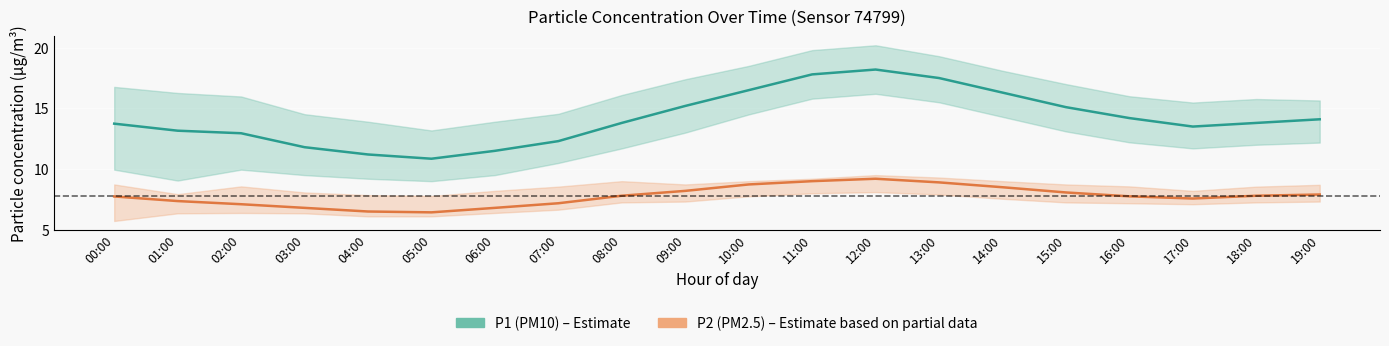

How many values in the P1 series exceed 13?

14